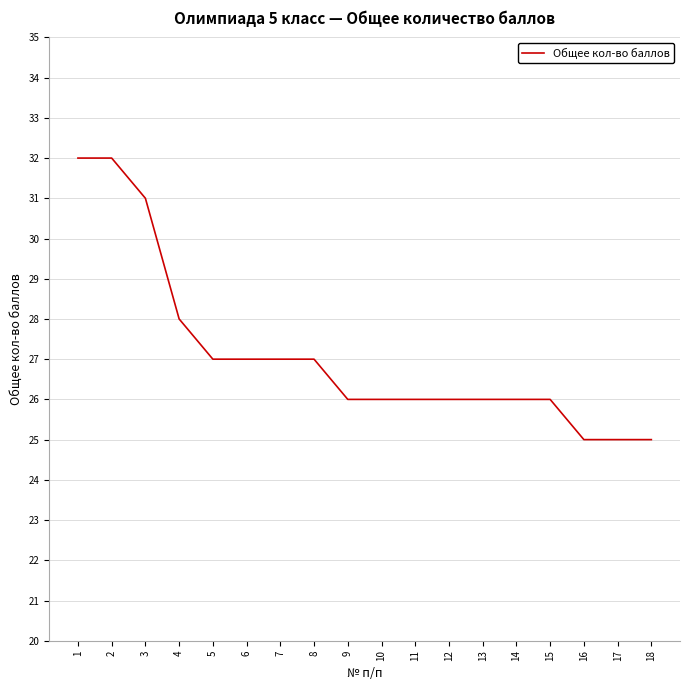

Reading right to left, list all the values displayed in this chart.

25	25	25	26	26	26	26	26	26	26	27	27	27	27	28	31	32	32